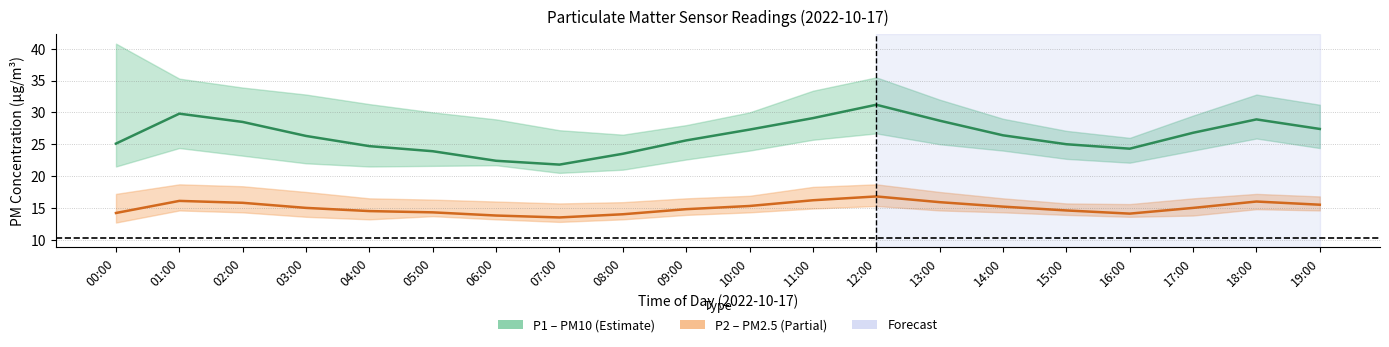

True or false: P1_upper has a value of 26.5 at 08:00.

True